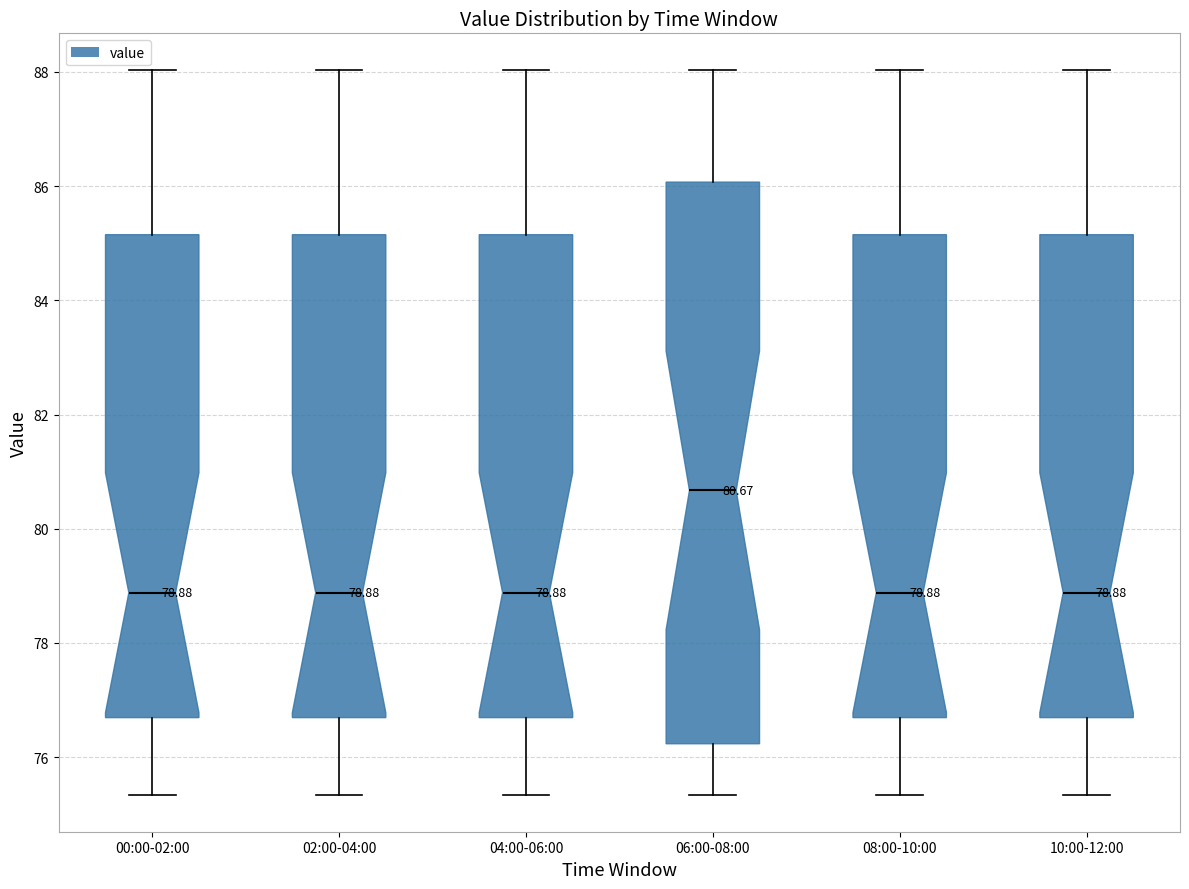

Comparing the boxes themselves (not the whiskers), which one is the tallest?

06:00-08:00